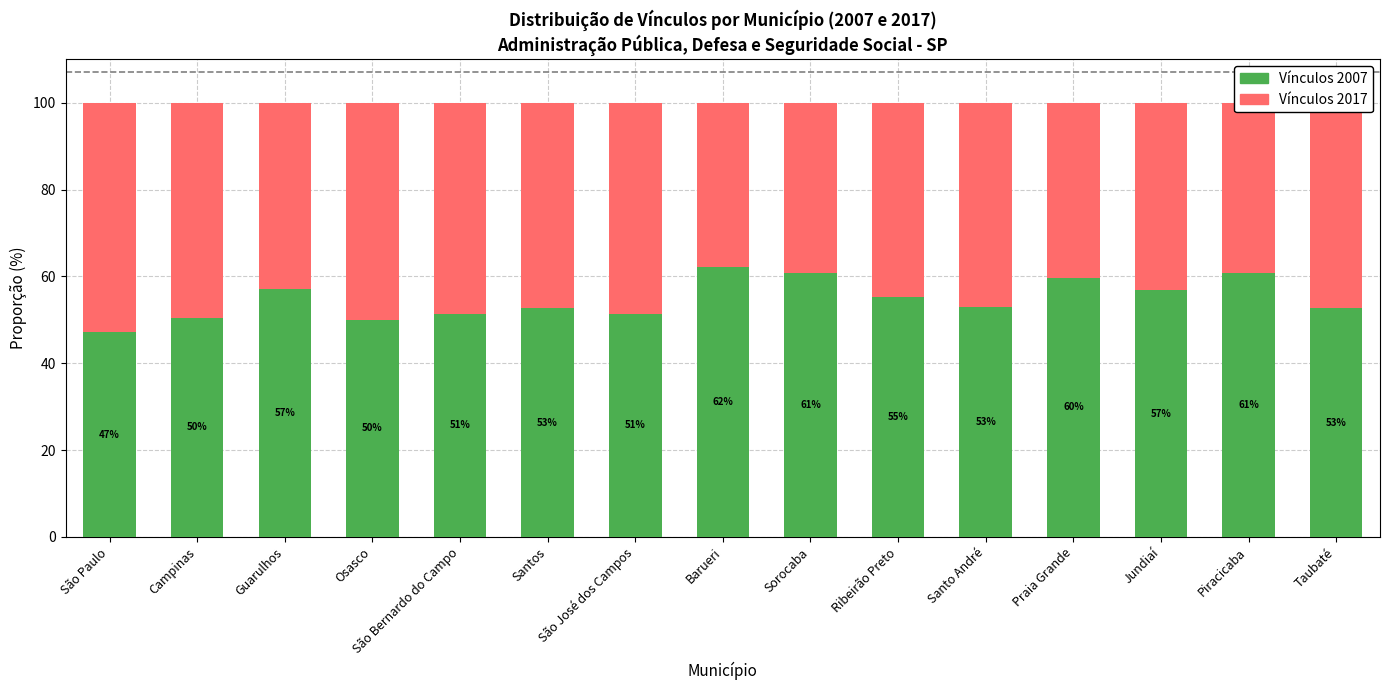

What is the difference between the Vínculos 2007 values at Santos and Jundiaí?

4.1